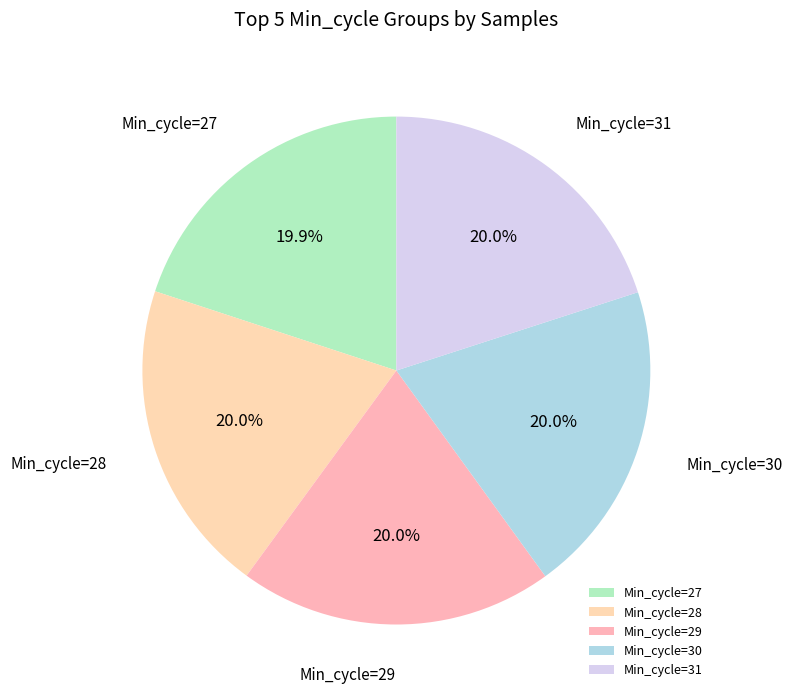

What is the ratio of the value at Min_cycle=30 to the value at Min_cycle=29?

1.0